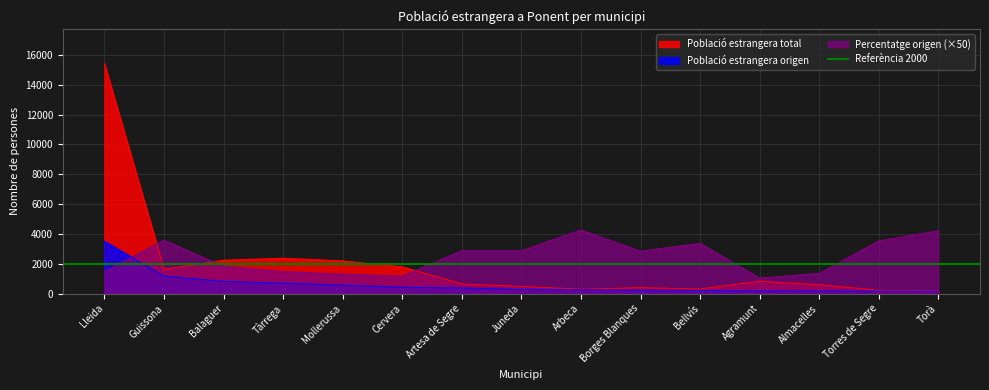

True or false: Població estrangera total and Percentatge origen intersect in this chart.

True